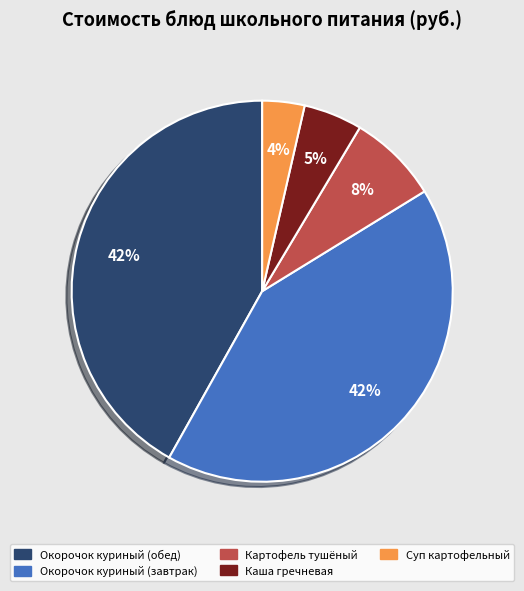

True or false: Каша гречневая accounts for 5% of the total.

True